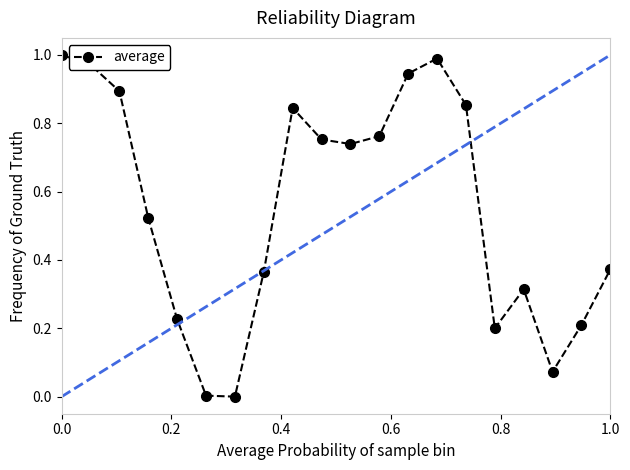

How many data points does each series have?

20